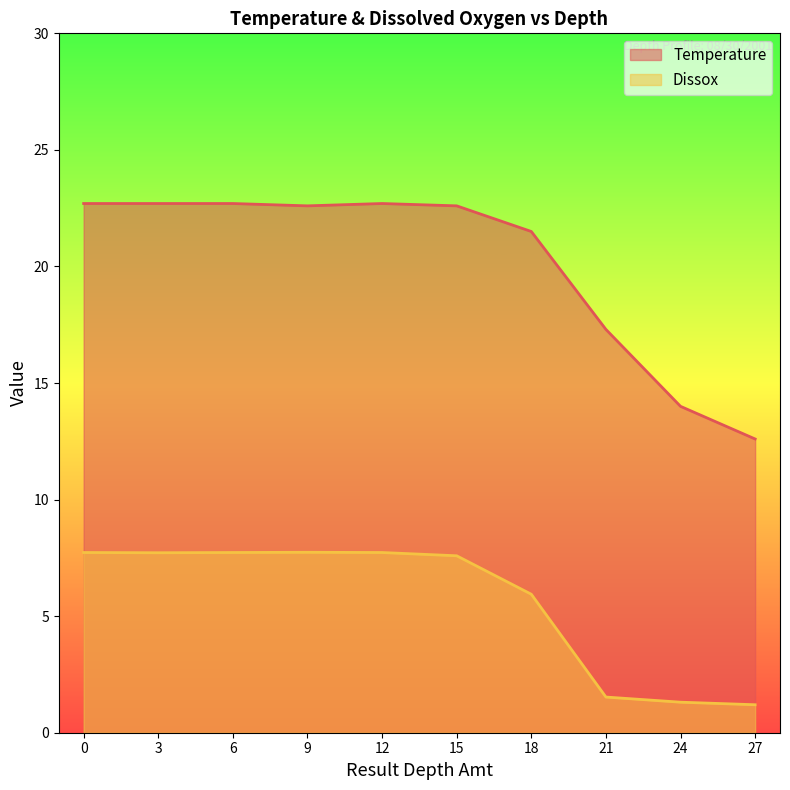

What is the value of the Temperature point at the 7th from the left?

21.5